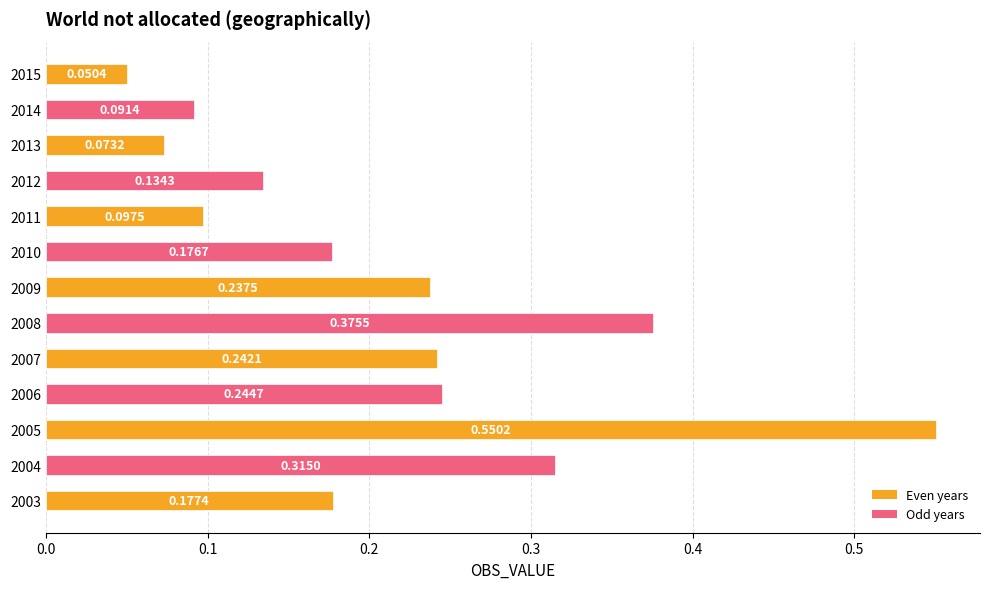

List the labels in order of value, largest first.

2005, 2008, 2004, 2006, 2007, 2009, 2003, 2010, 2012, 2011, 2014, 2013, 2015